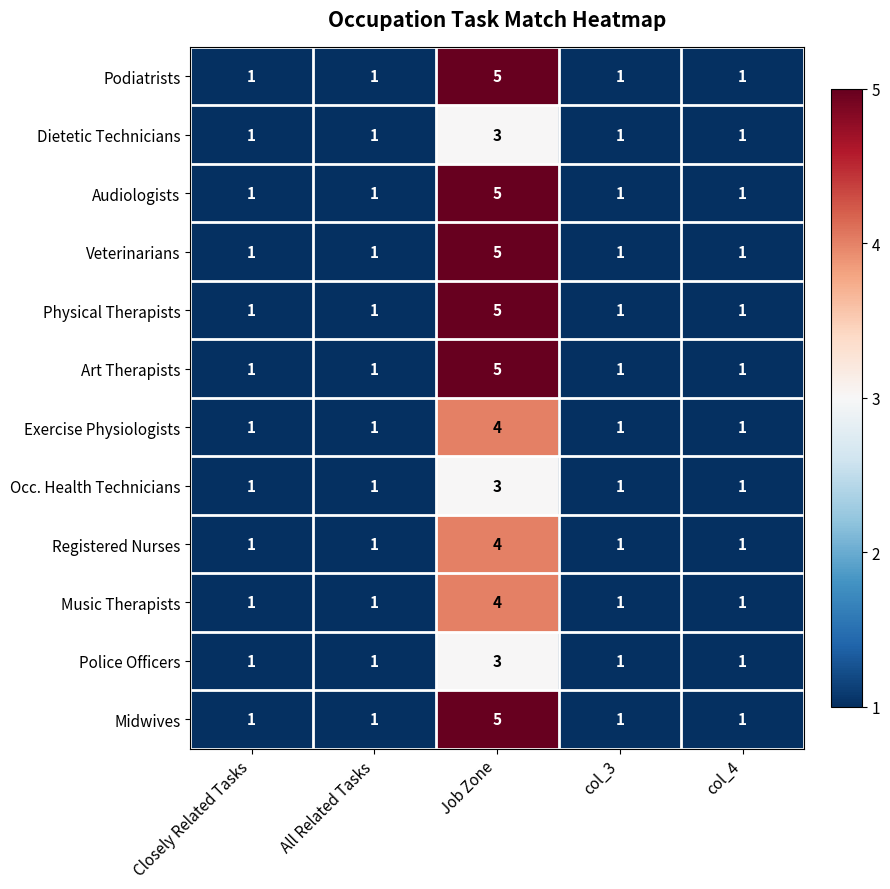

How many Midwives values are between 1 and 2?

4